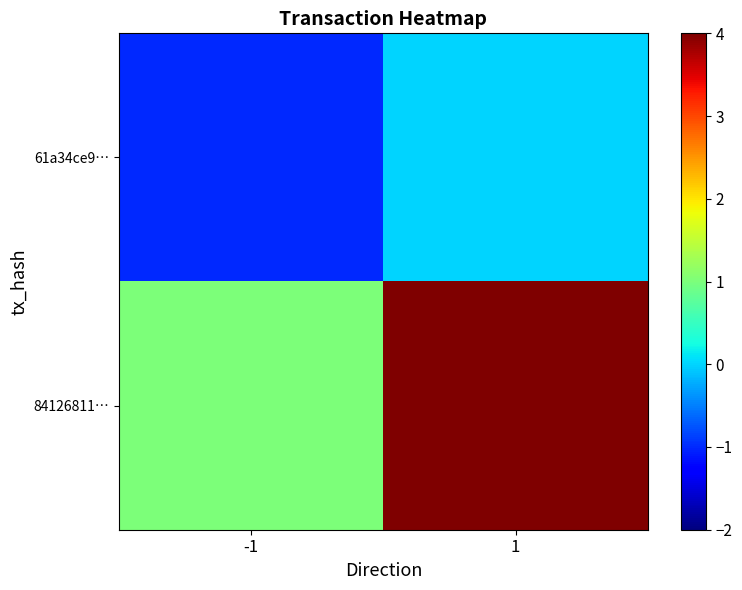

What is the total value across all series at 1?

12